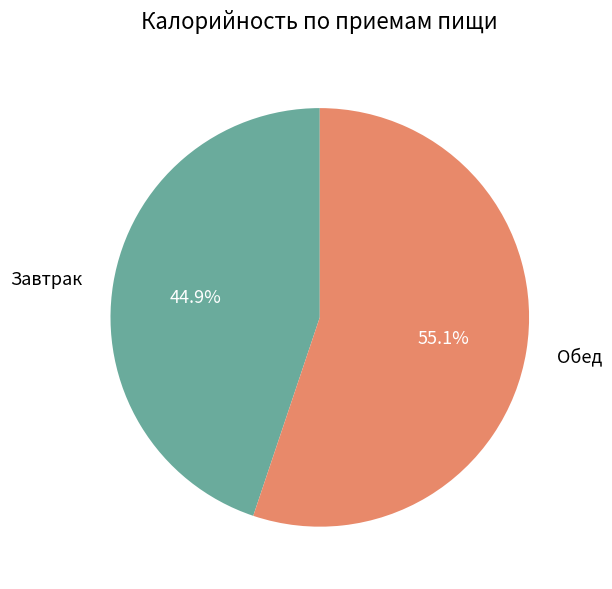

How many slices are in this pie chart?

2